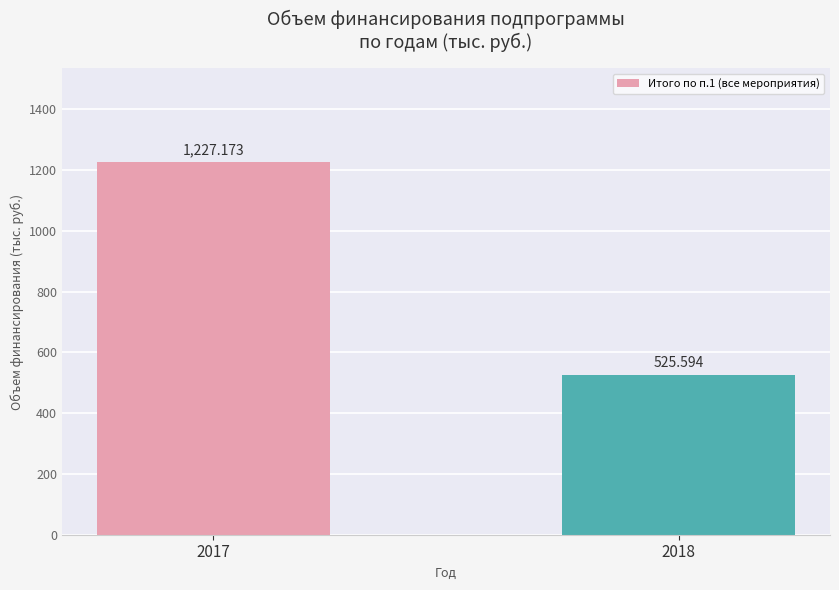

Reading left to right, transcribe all the data shown in this chart.

1227.2	525.6